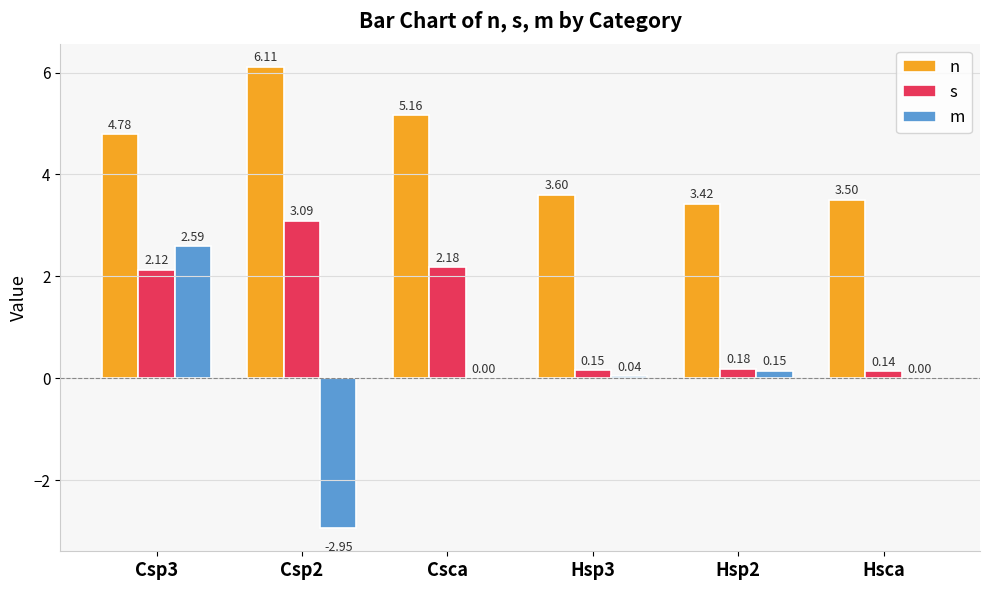

Are the bars horizontal?

No